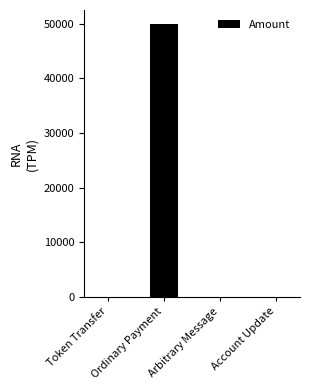

What is the change in value from Token Transfer to Ordinary Payment?

+49999